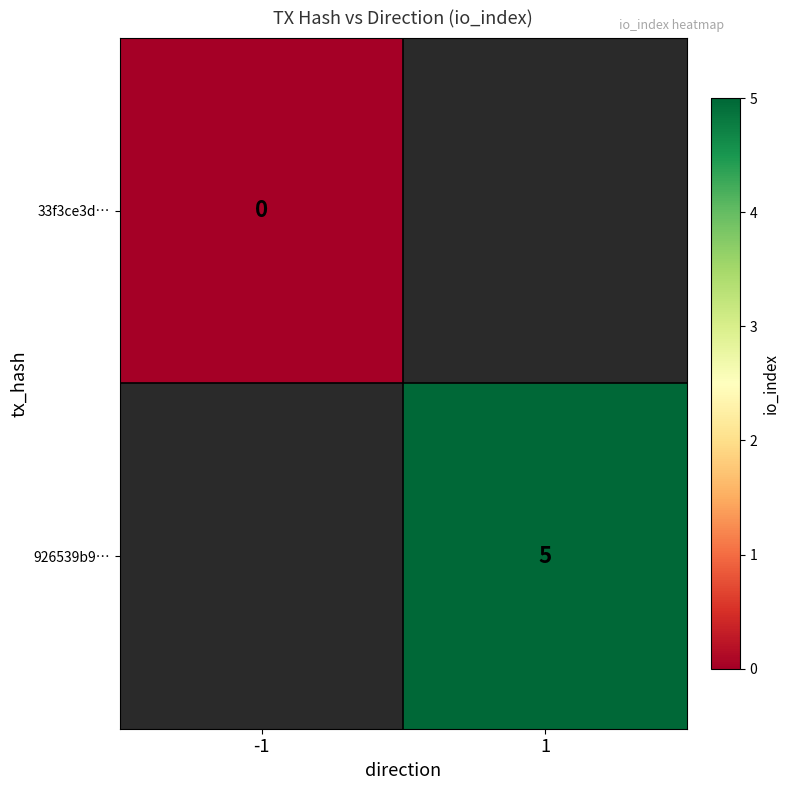

List the series in order of their overall mean, highest first.

33f3ce3d…, 926539b9…